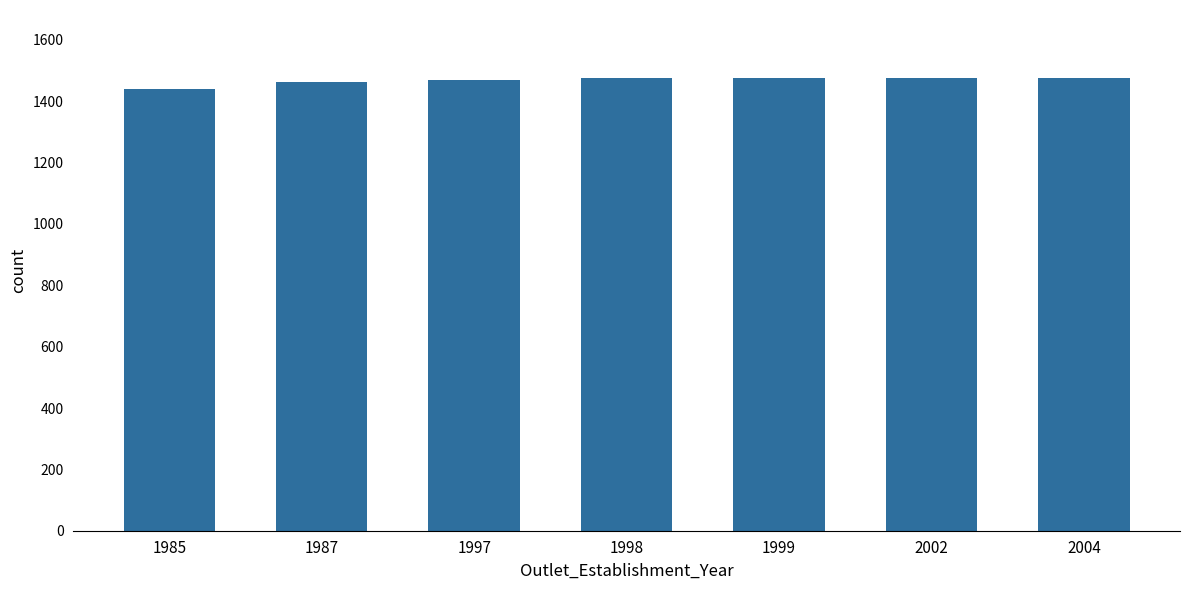

The value at 2004 is 2595. True or false?

False